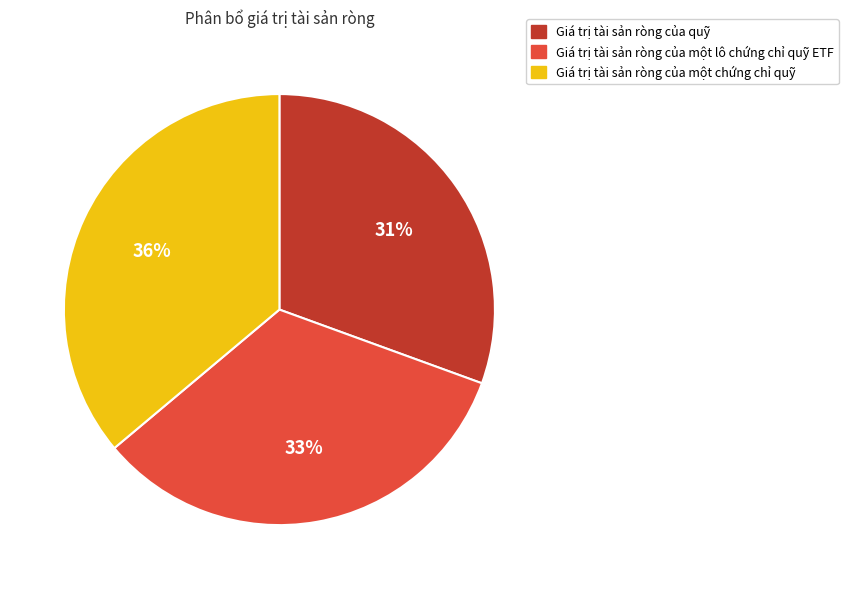

To the nearest percent, what is the combined percentage of Giá trị tài sản ròng của một lô chứng chỉ quỹ ETF and Giá trị tài sản ròng của một chứng chỉ quỹ?

69%